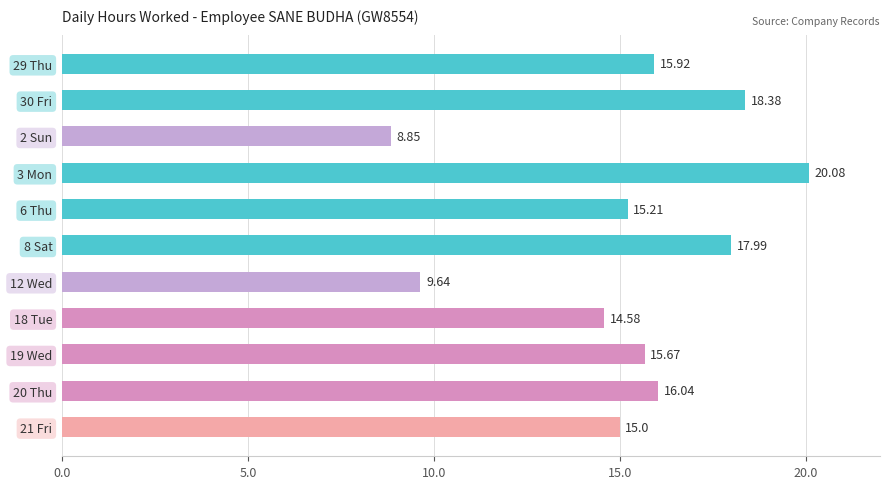

What is the change in value from 6 Thu to 18 Tue?

-0.6